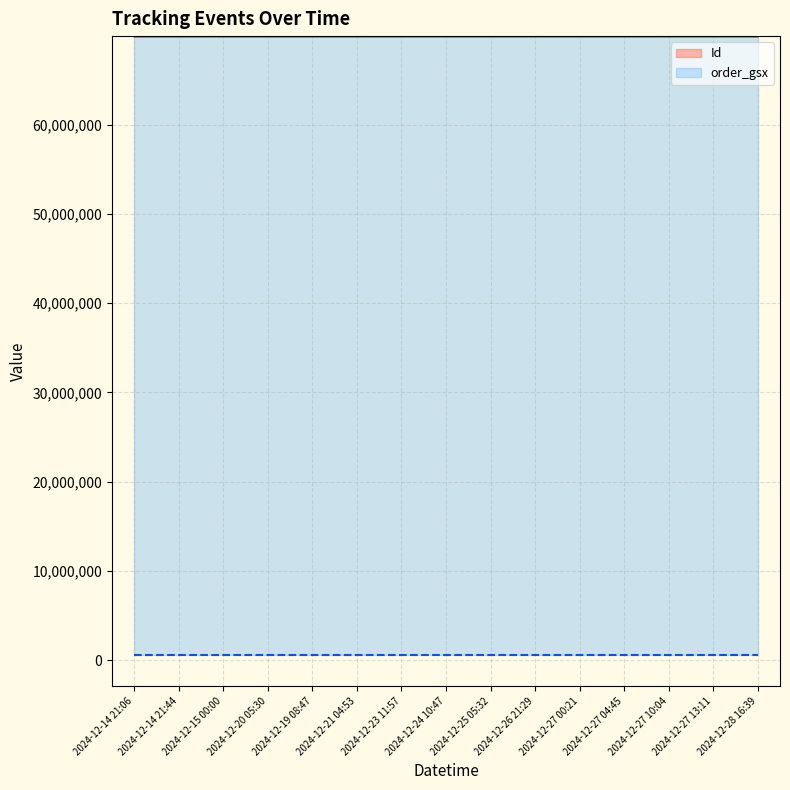

How many lines are shown in the chart?

2